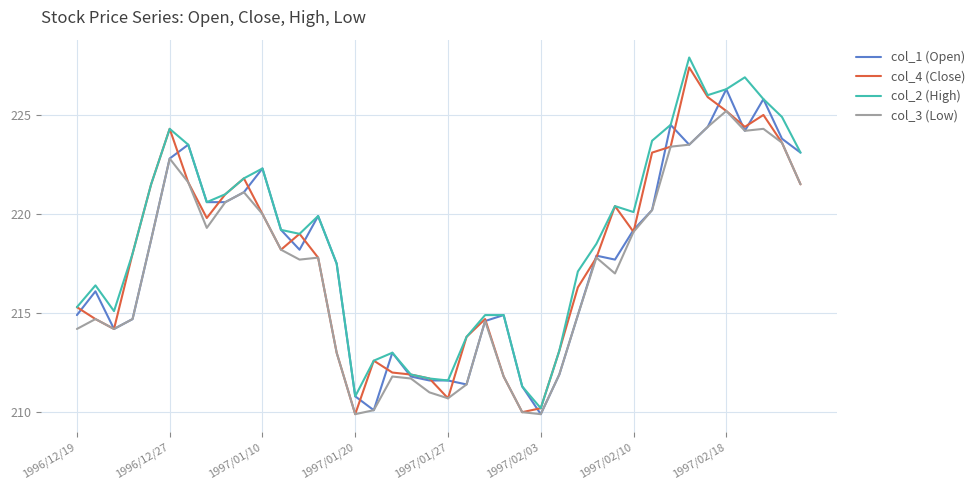

What are all the series names shown in the legend?

col_1 (Open), col_4 (Close), col_2 (High), col_3 (Low)